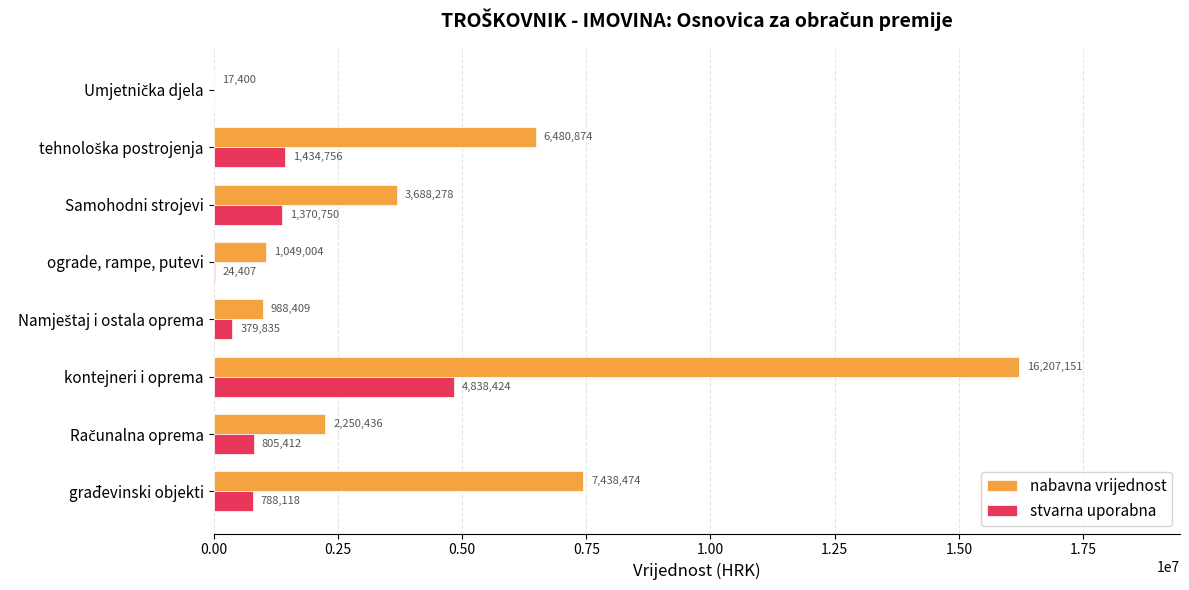

Which category has the highest value in the nabavna vrijednost series?

kontejneri i oprema